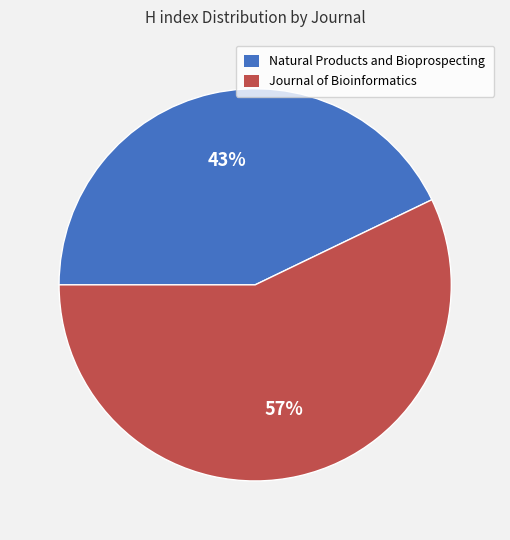

To the nearest percent, what is the average slice percentage?

50%